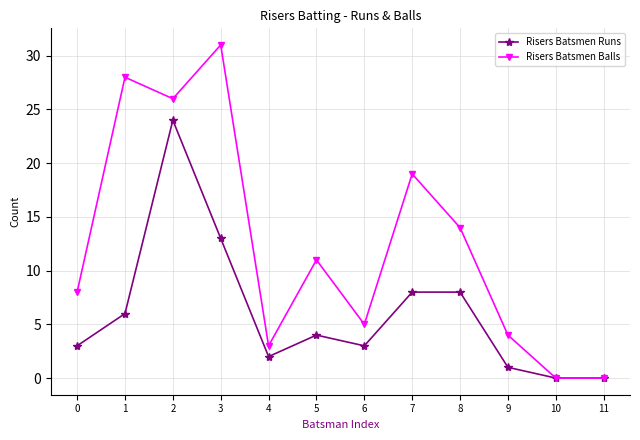

What are all the series names shown in the legend?

Risers Batsmen Runs, Risers Batsmen Balls